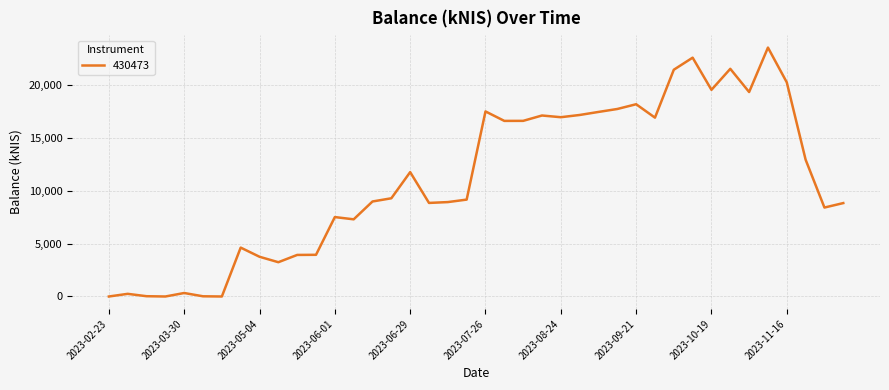

What is the difference between the maximum and minimum values?

23489.5